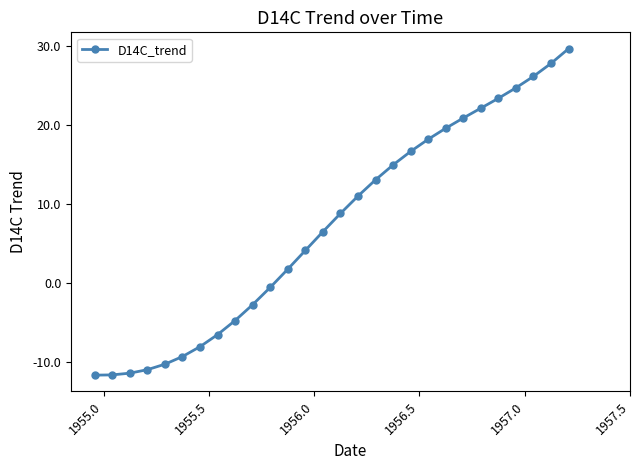

How many negative values are there?

11